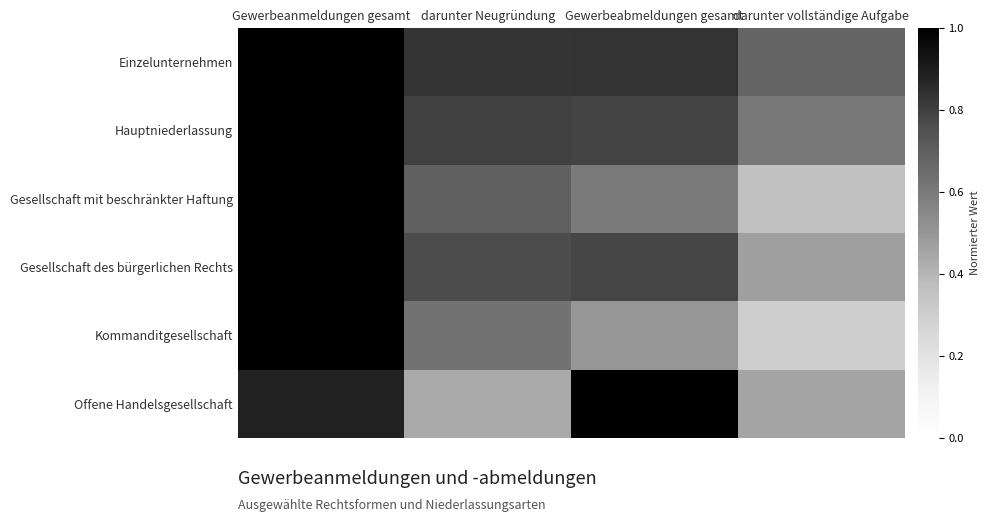

Rank the series at darunter vollständige Aufgabe from highest to lowest value.

Einzelunternehmen, Hauptniederlassung, Gesellschaft des bürgerlichen Rechts, Offene Handelsgesellschaft, Gesellschaft mit beschränkter Haftung, Kommanditgesellschaft